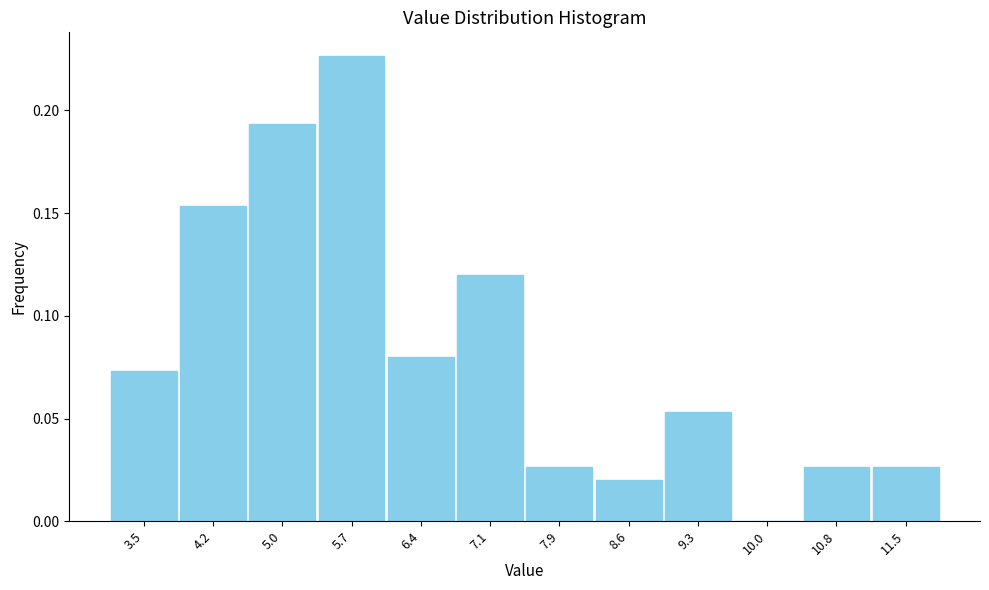

Which label corresponds to the largest value in the chart?

5.7